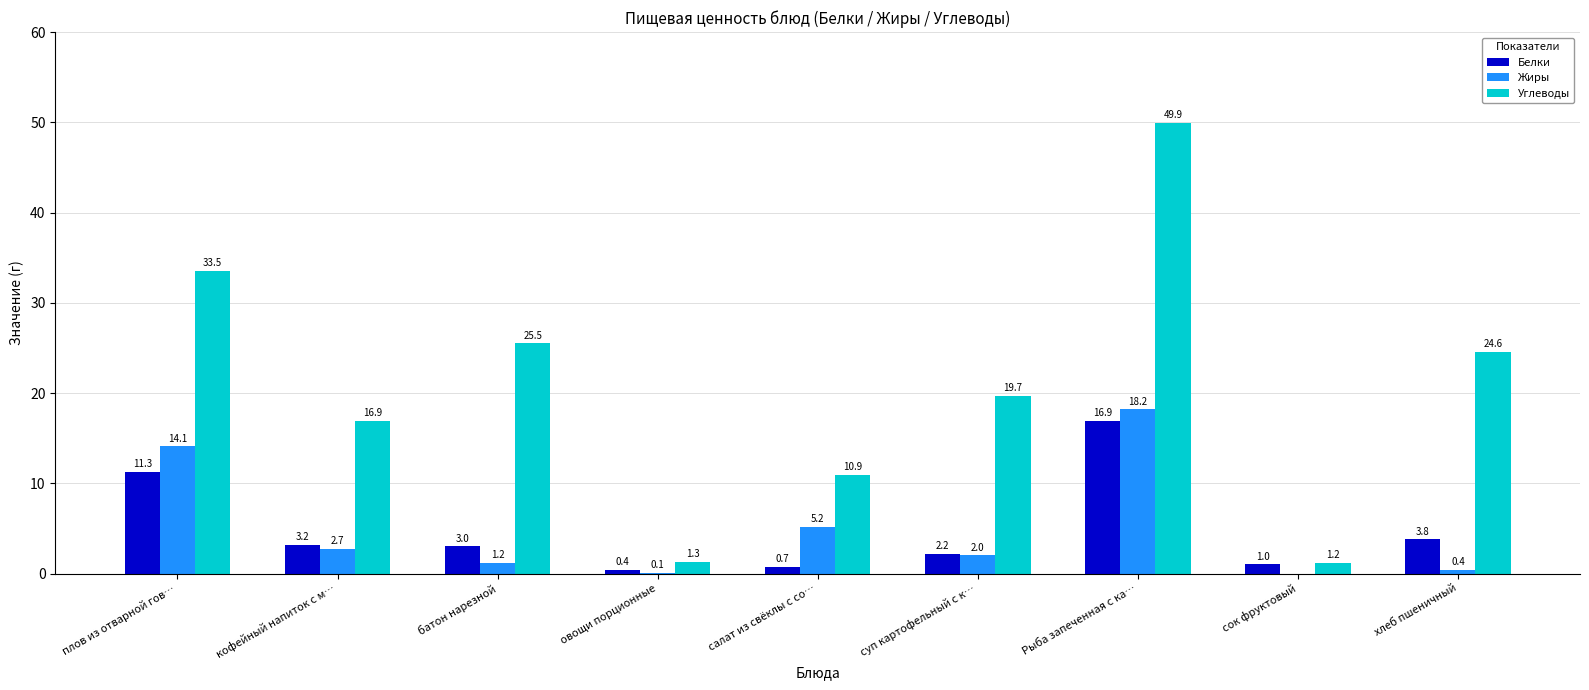

How many groups of bars are there?

9